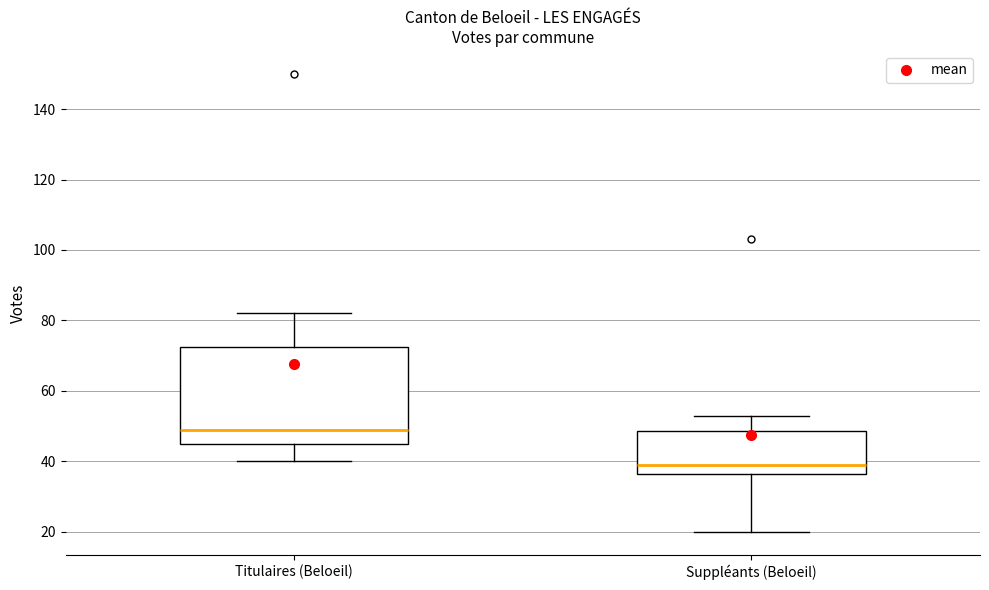

Reading left to right, read every box against the y-axis: the position of its median line, the range the box covers, and the ends of its whiskers. The values are not printed on the chart, so give them approximately, as read against the axis.

Titulaires (Beloeil): median 50, box 46 to 72, whiskers 40 to 82
Suppléants (Beloeil): median 40, box 36 to 48, whiskers 20 to 54